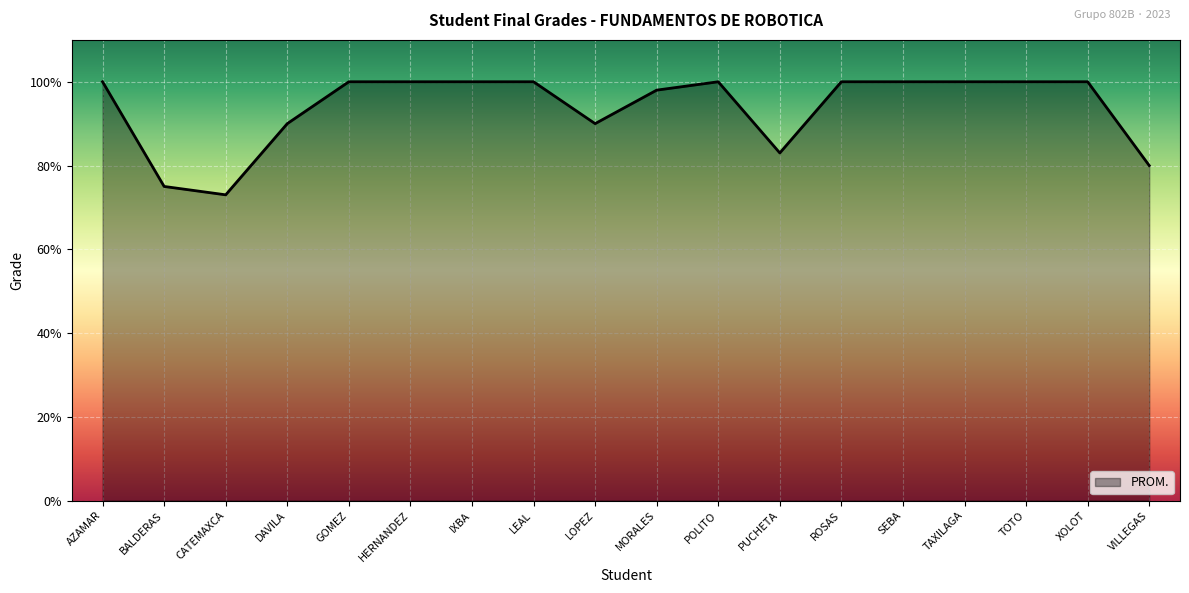

Which label corresponds to the smallest value in the chart?

CATEMAXCA